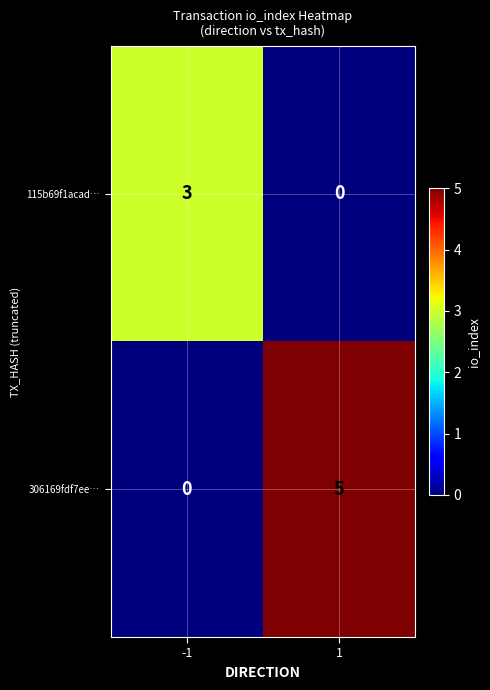

Reading right to left, what are all the values shown in this chart?

115b69f1acad…: 0	3
306169fdf7ee…: 5	0